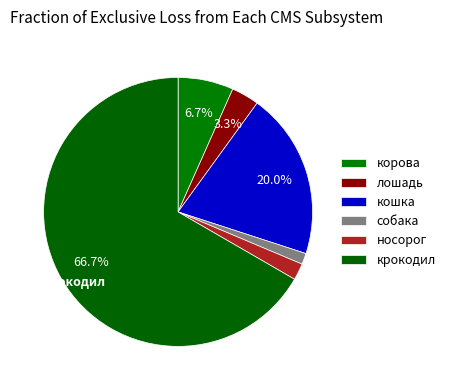

Does носорог represent more than half of the total?

No